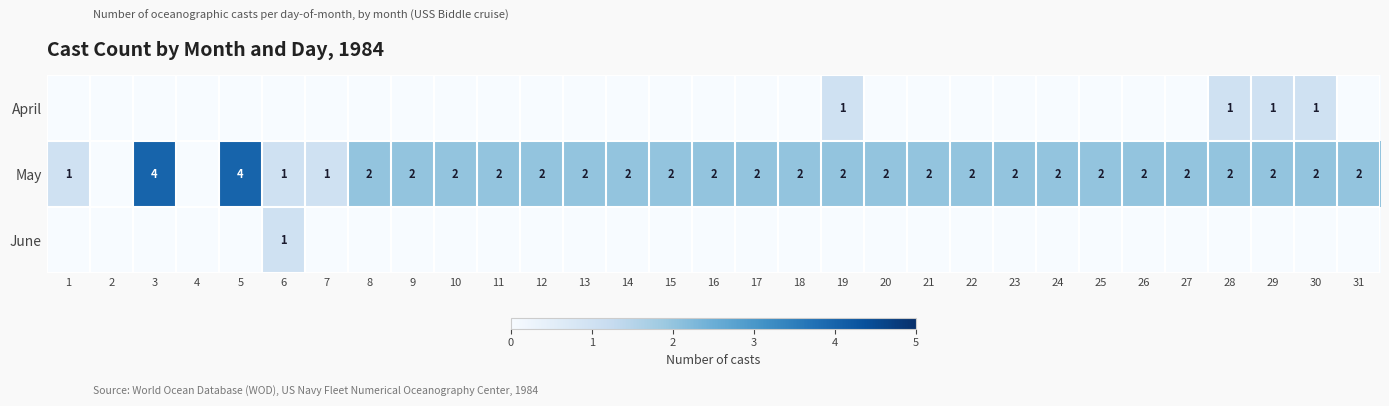

The May series shows 4 at 5. True or false?

True